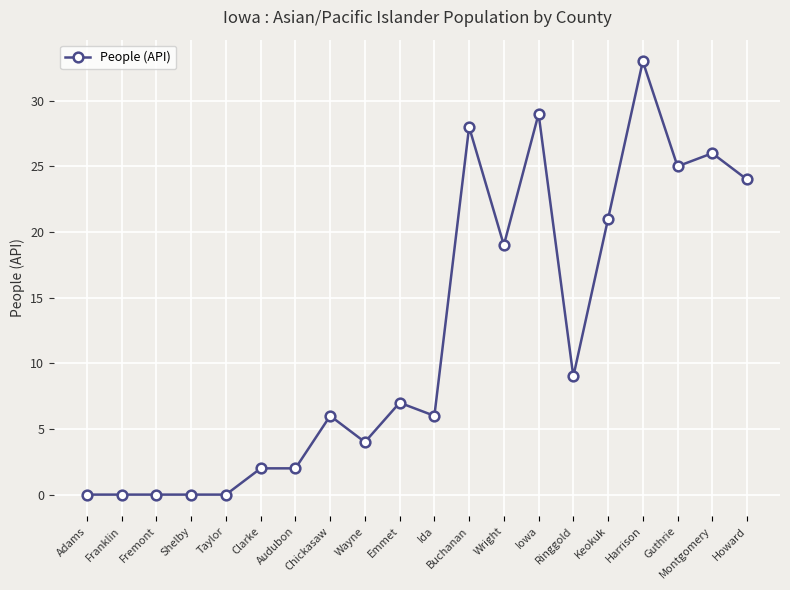

Reading left to right, list all the values displayed in this chart.

Adams=0	Franklin=0	Fremont=0	Shelby=0	Taylor=0	Clarke=2	Audubon=2	Chickasaw=6	Wayne=4	Emmet=7	Ida=6	Buchanan=28	Wright=19	Iowa=29	Ringgold=9	Keokuk=21	Harrison=33	Guthrie=25	Montgomery=26	Howard=24